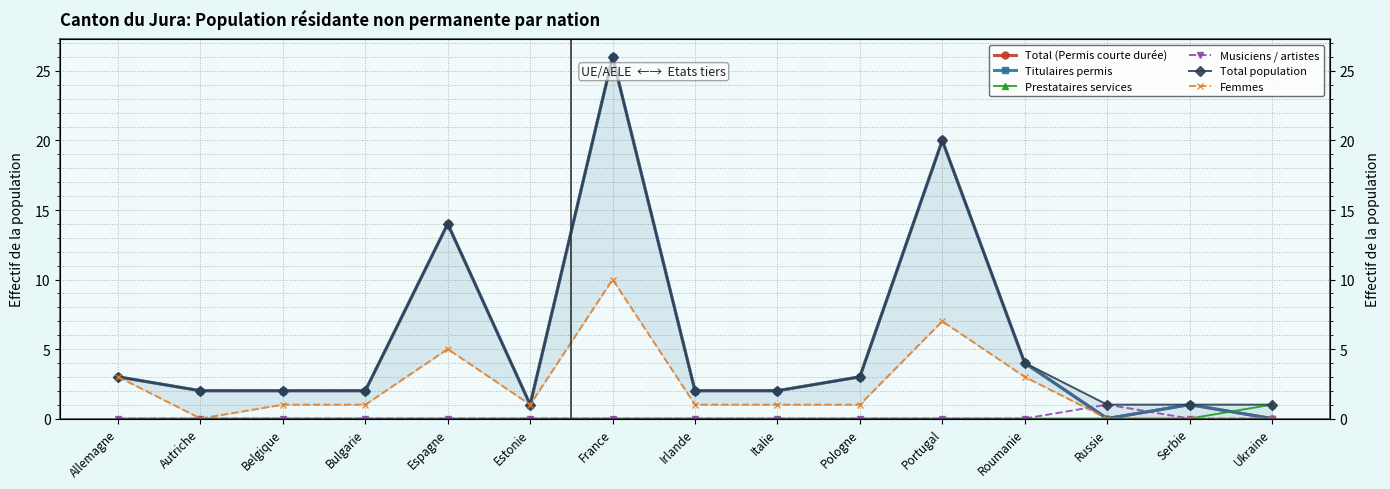

True or false: Total population has a value of 3 at Pologne.

True